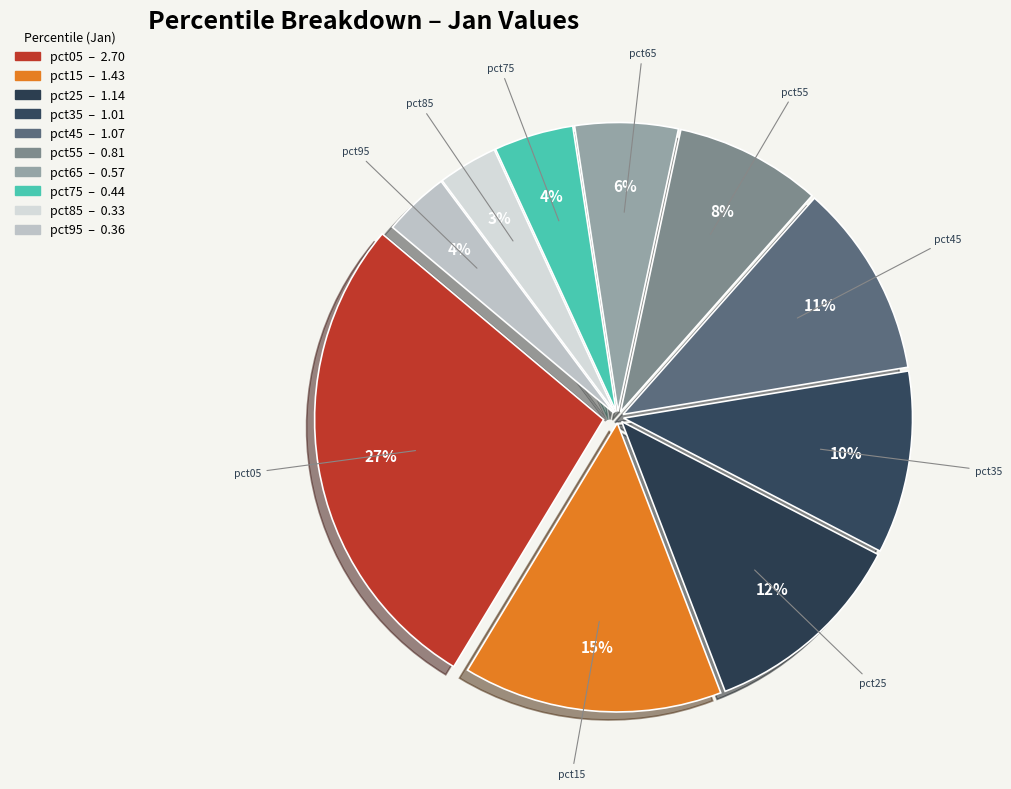

How many segments does this pie chart have?

10